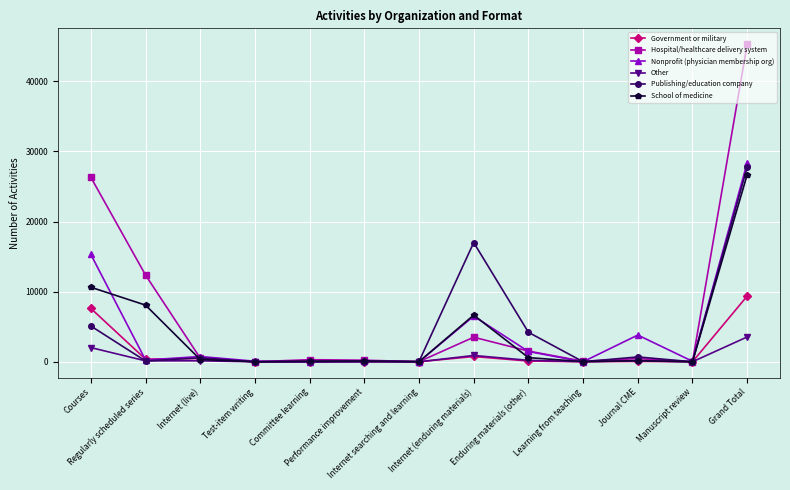

At how many categories does at least one series exceed 12073?

4